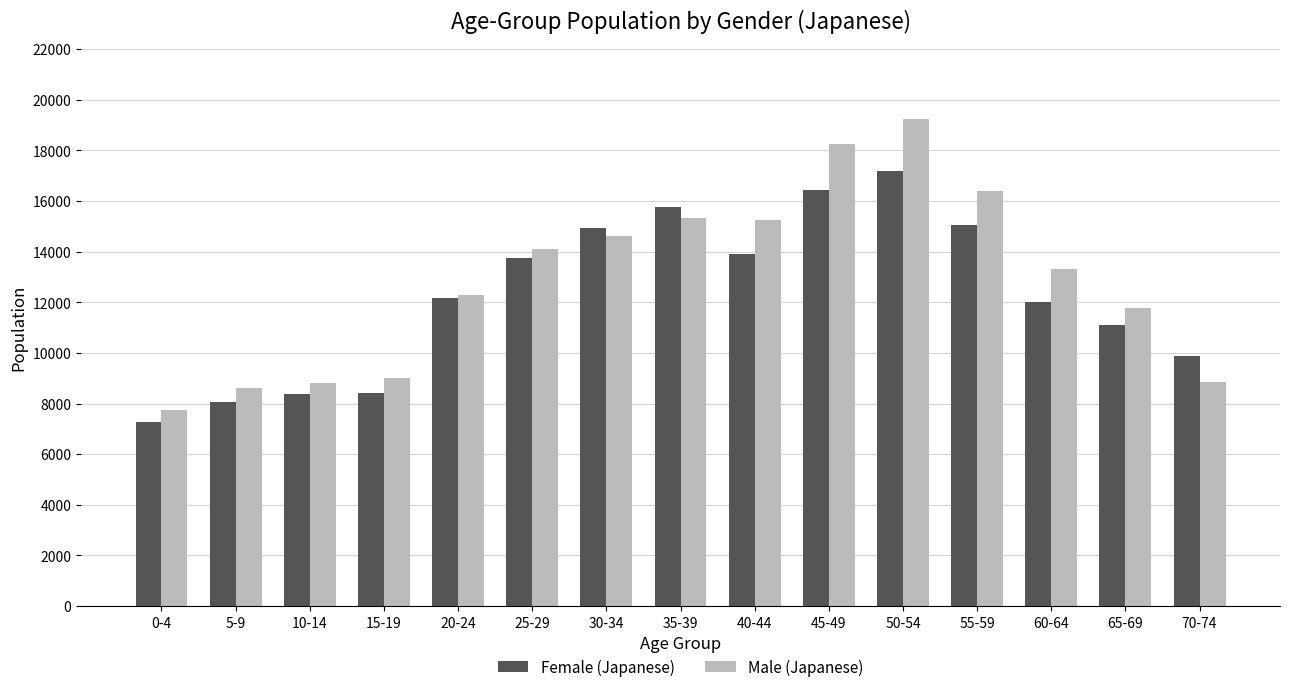

How many bars are there in total?

30